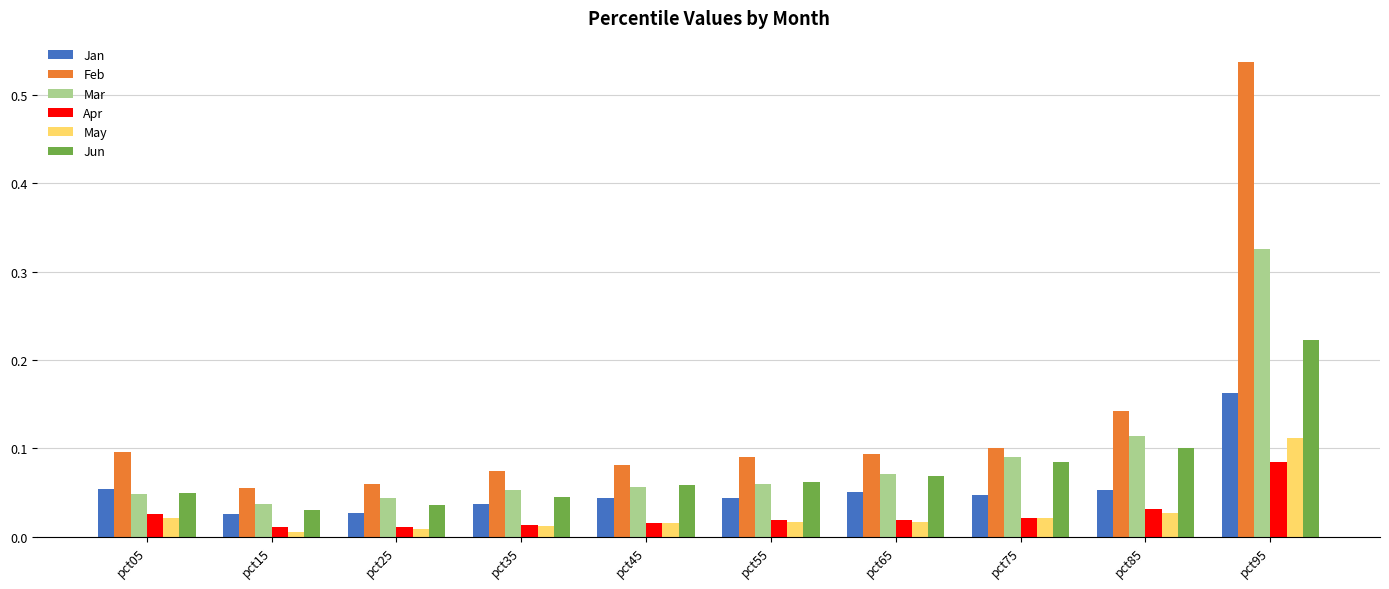

What is the sum of all Feb values?

1.3